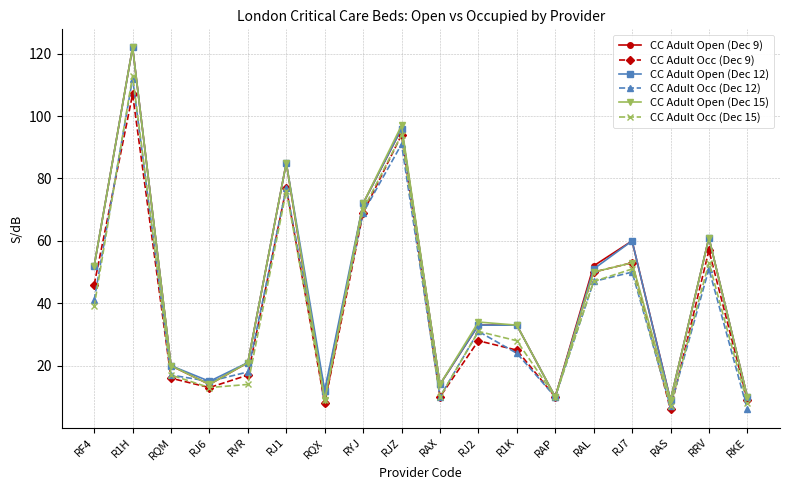

The CC Adult Occ (Dec 12) series shows 27 at RF4. True or false?

False